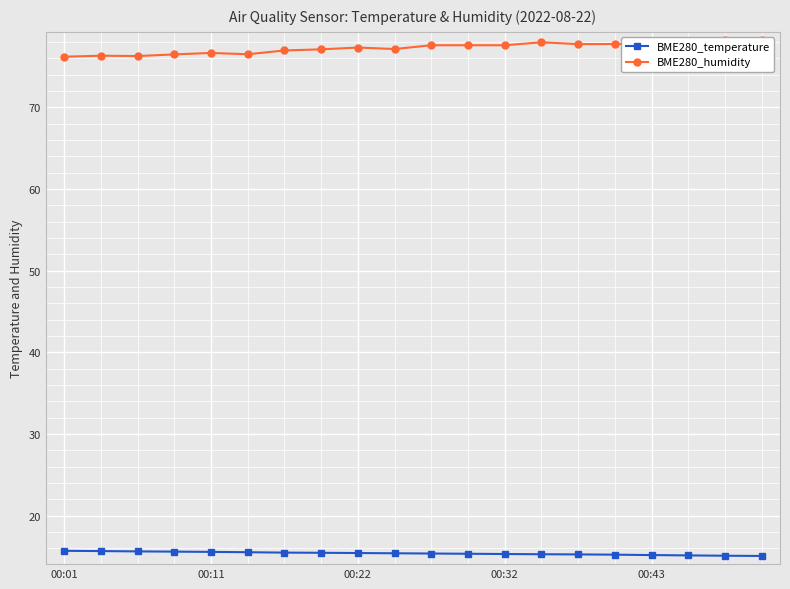

Is it true that BME280_temperature equals 27.4 at 00:22?

False